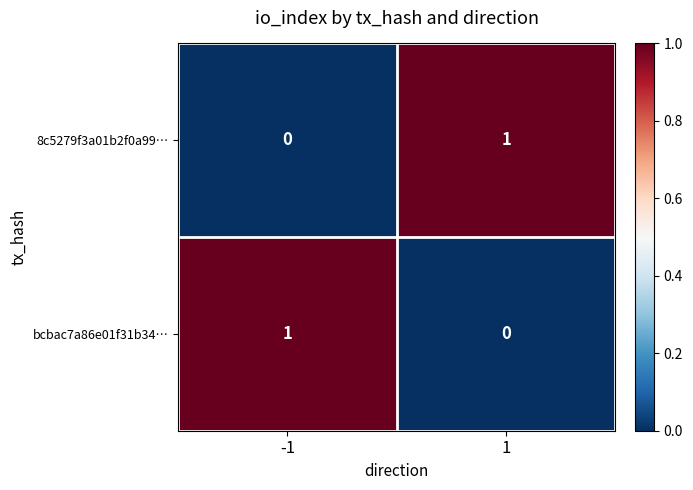

At 1, list the series in order from smallest to largest.

bcbac7a86e01f31b34…, 8c5279f3a01b2f0a99…